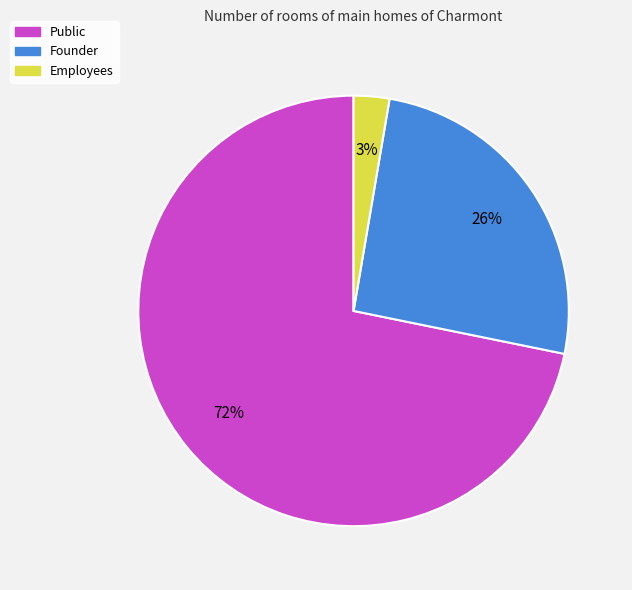

To the nearest percent, what is the combined percentage of Employees and Public?

74%